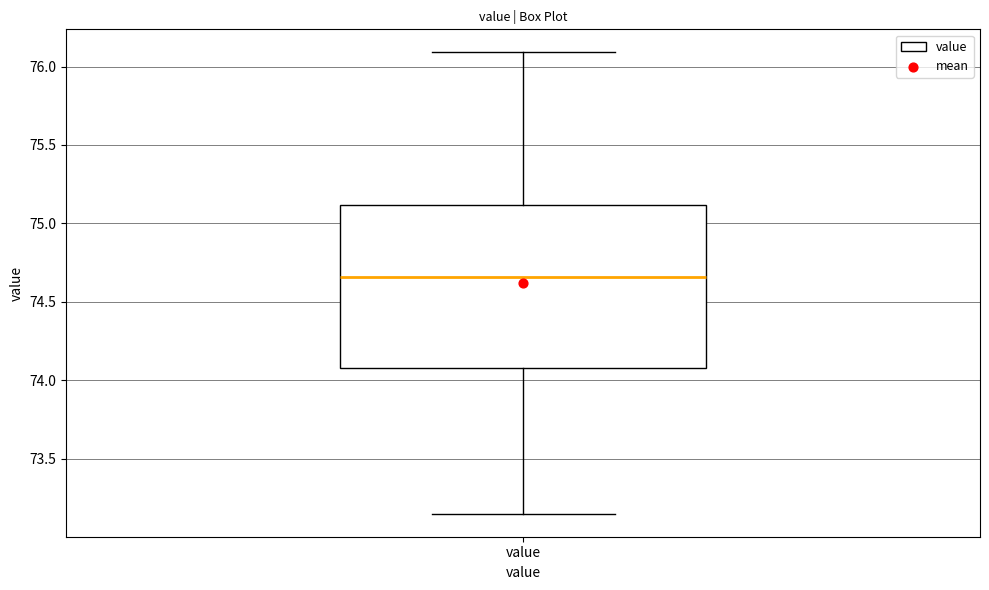

Transcribe this box plot: give where the median line is, the range the box spans, and where the two whiskers end, as read against the y-axis. The values are not printed on the chart, so give them approximately, as read against the axis.

median 74.65, box 74.10 to 75.10, whiskers 73.15 to 76.10